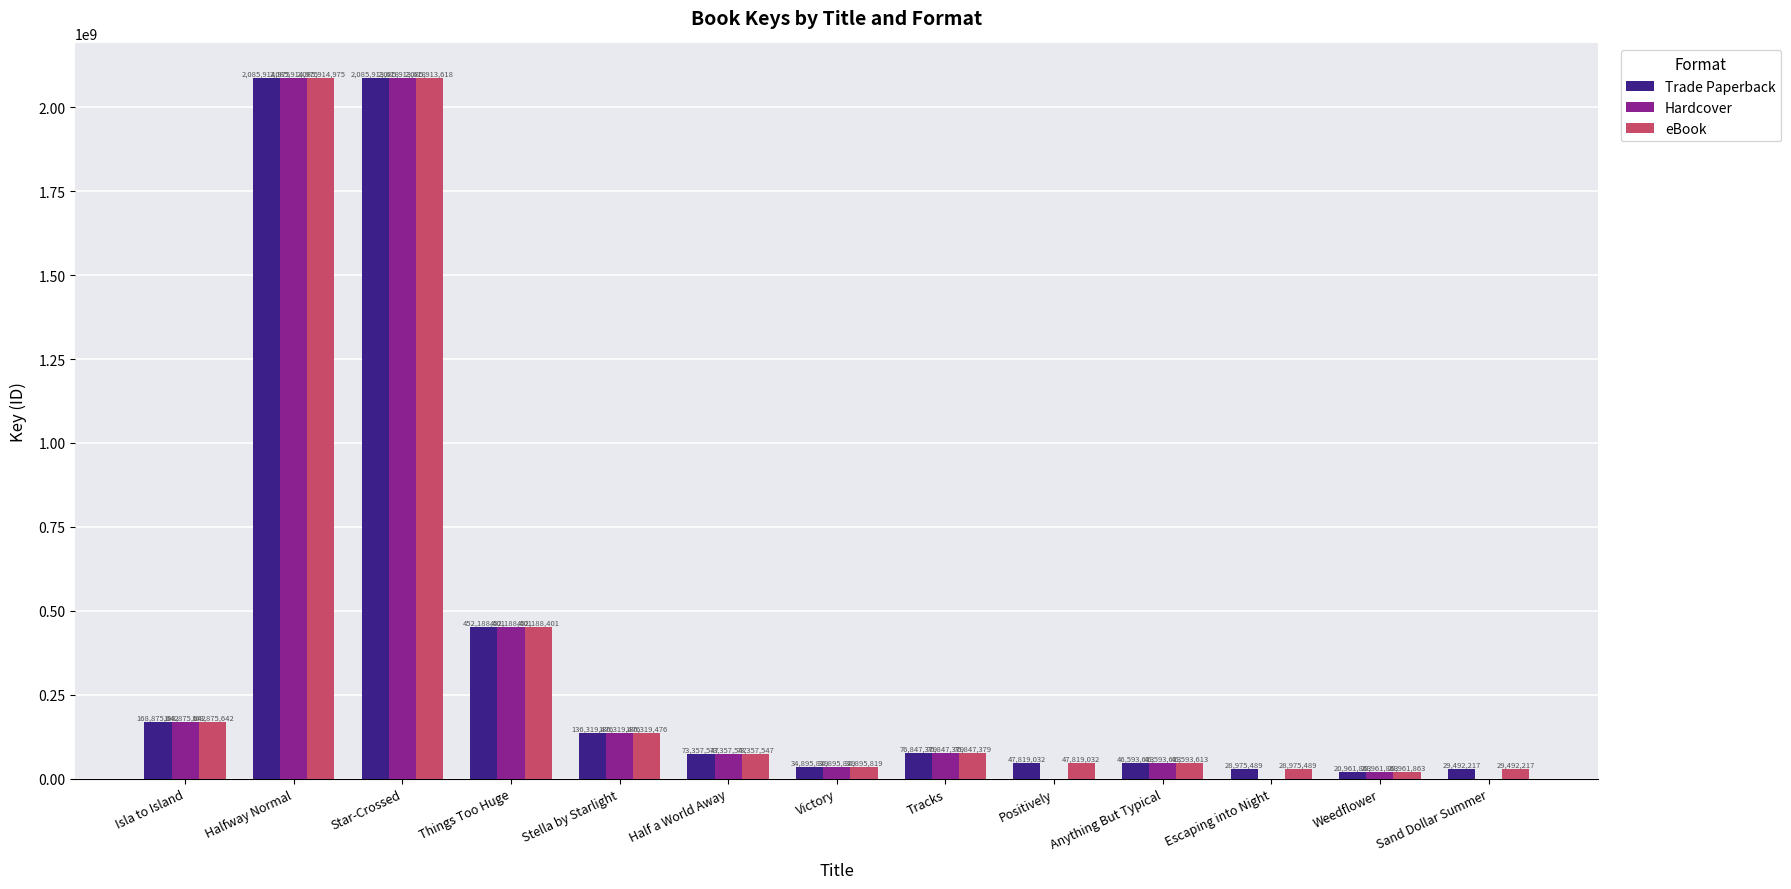

What is the sum of all Hardcover values?

5181868333